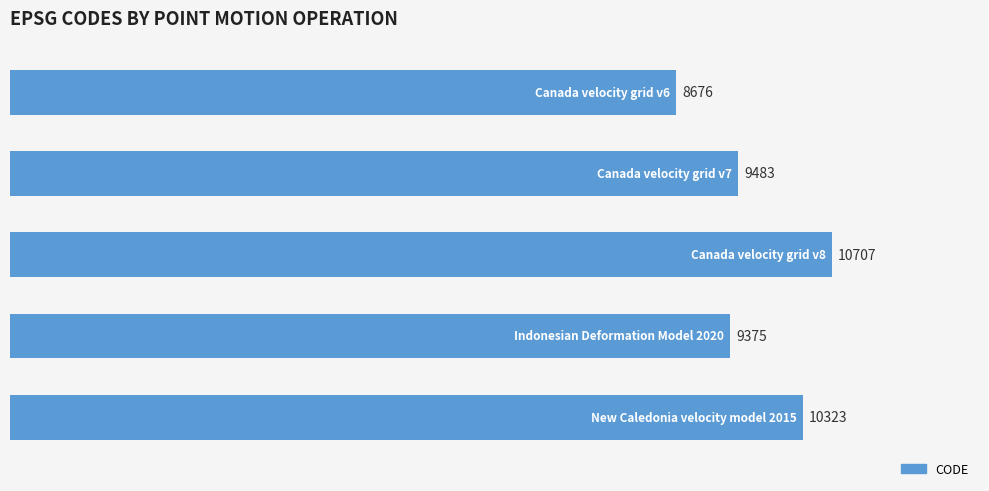

What is the minimum value shown in the chart?

8676